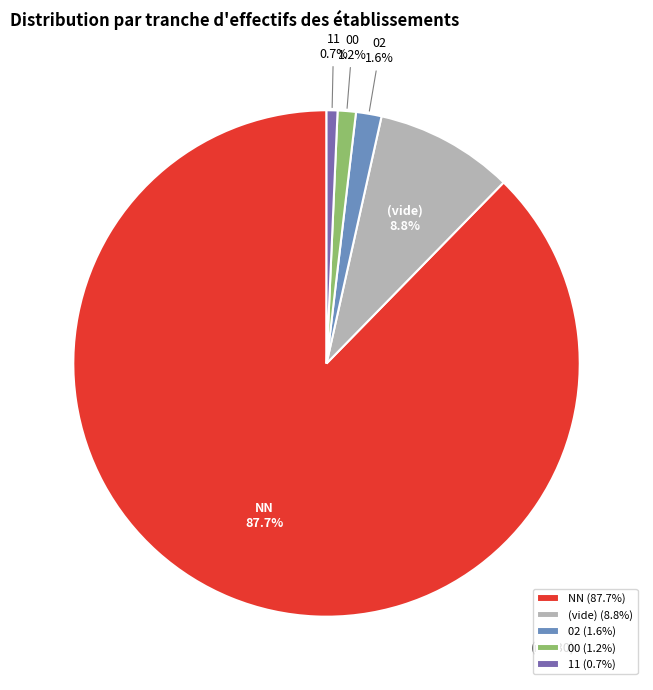

How many segments does this pie chart have?

5